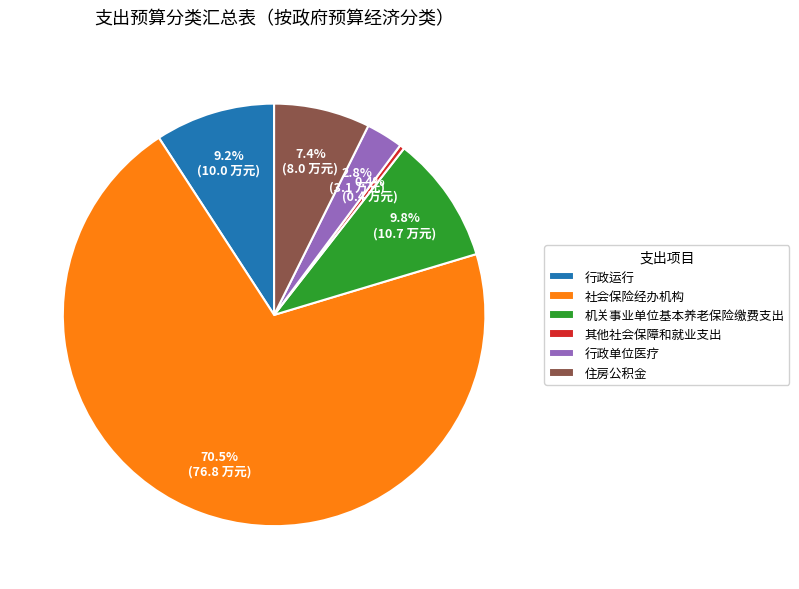

Rank the categories by value from lowest to highest.

其他社会保障和就业支出, 行政单位医疗, 住房公积金, 行政运行, 机关事业单位基本养老保险缴费支出, 社会保险经办机构